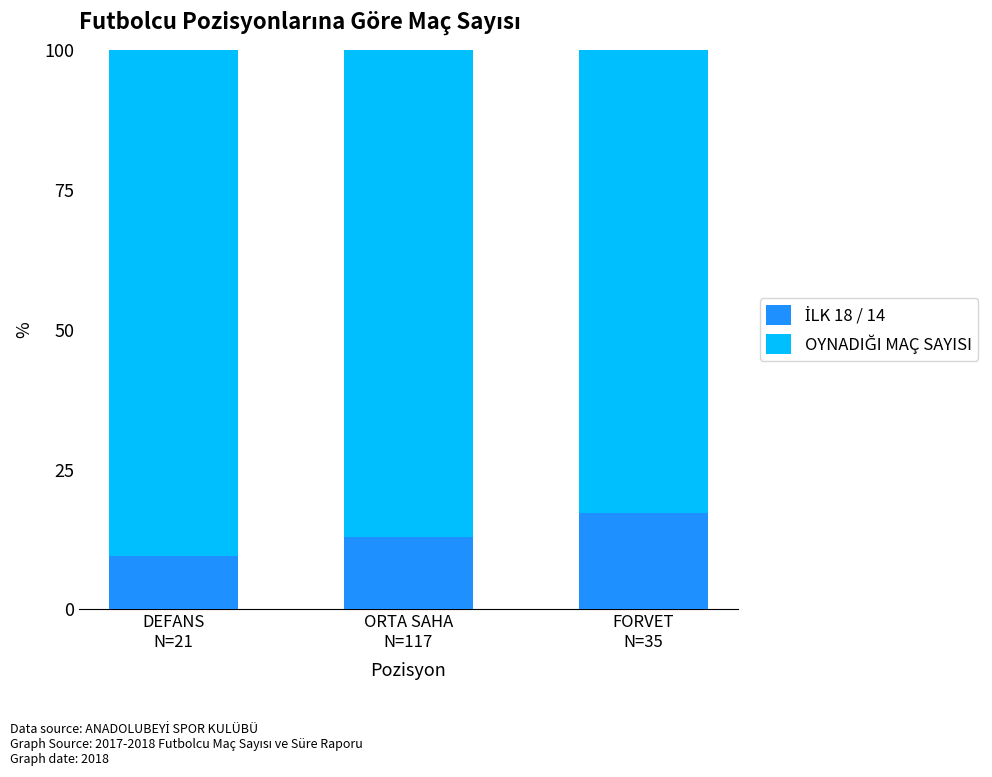

What is the total value across all series at ORTA SAHA
N=117?

100.0